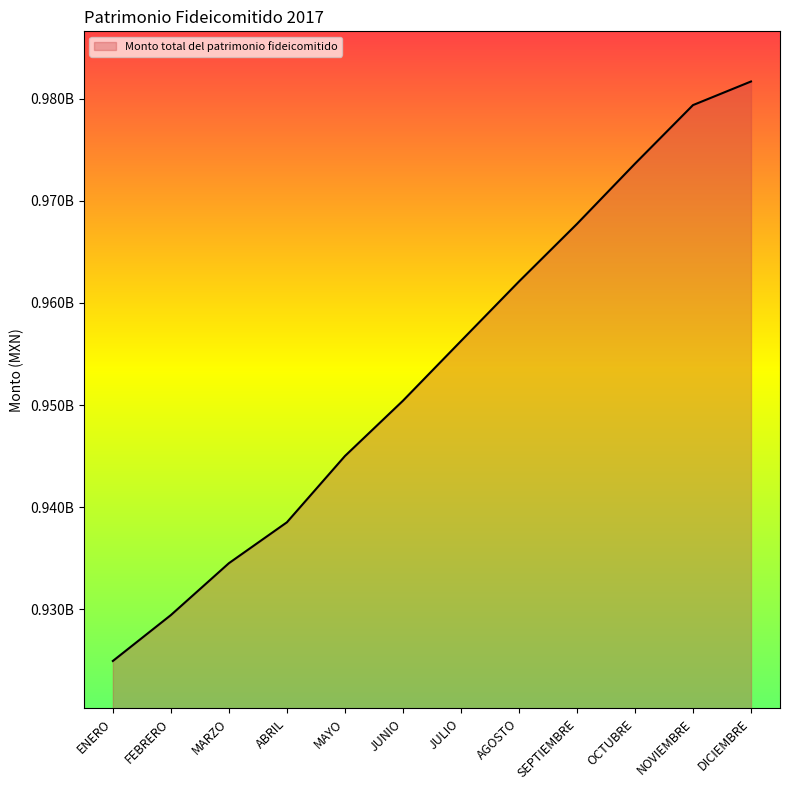

True or false: the data has more than 1 interior local peaks.

False